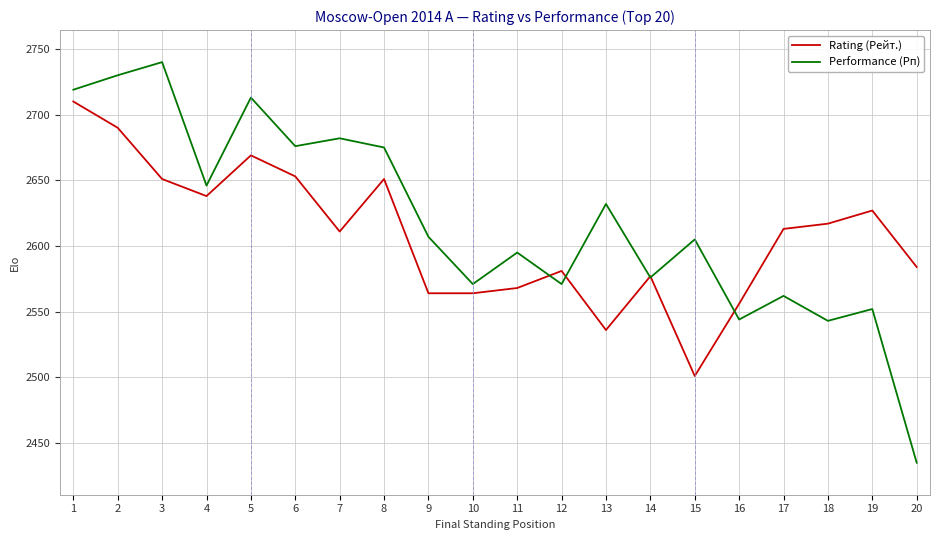

Is the value of Rating (Рейт.) at 18 greater than the value of Performance (Рп) at 3?

No